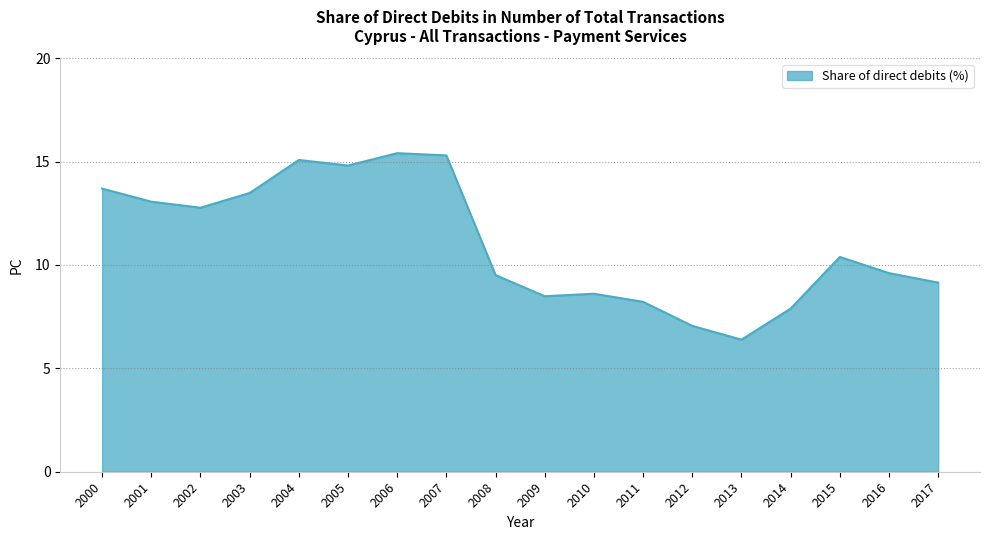

How many lines are shown in the chart?

1